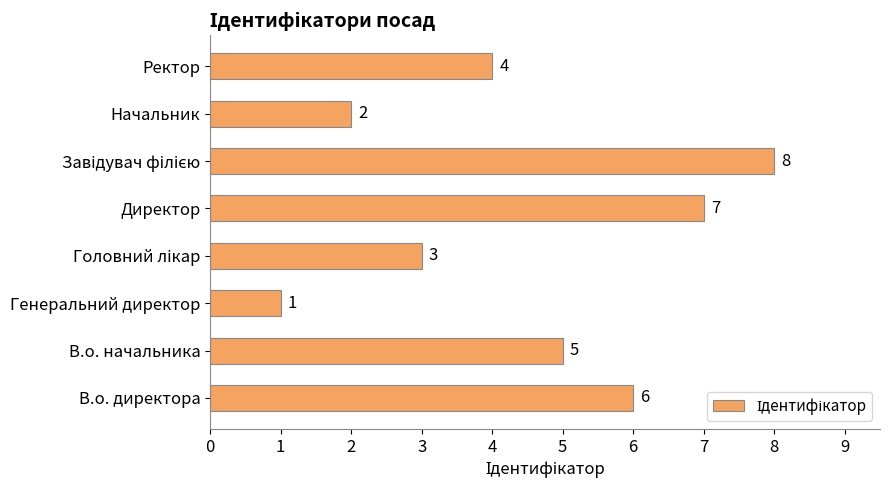

What is the change in value from Генеральний директор to Начальник?

+1